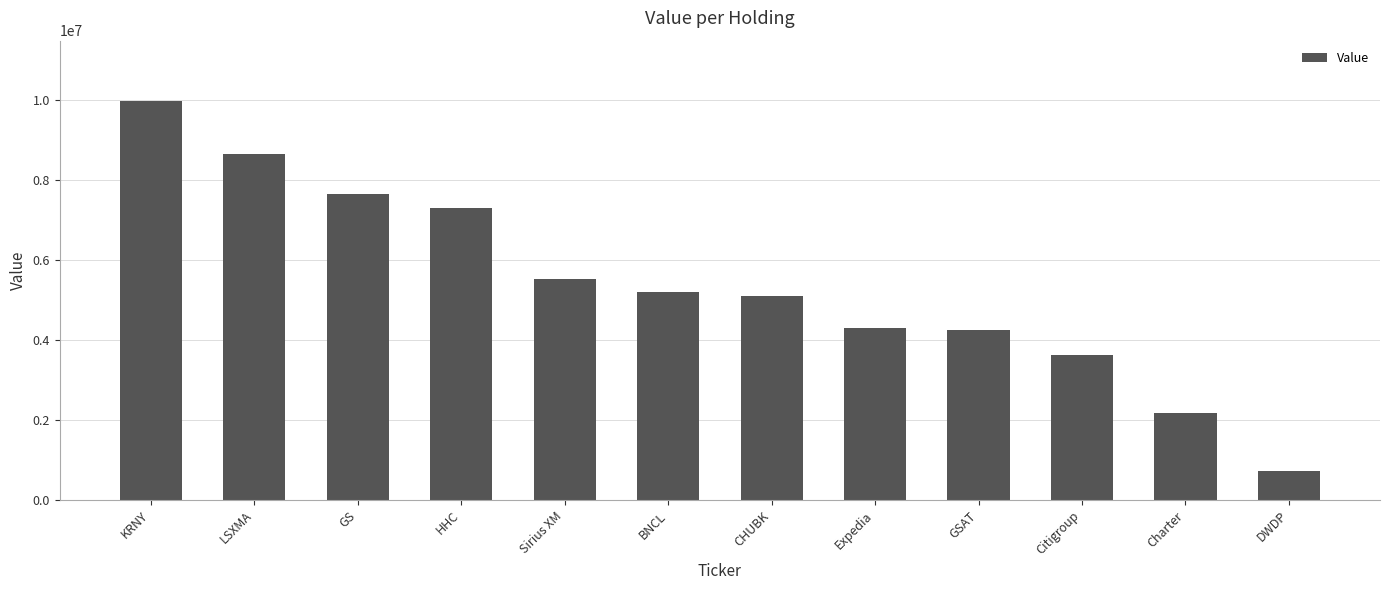

What is the difference between the maximum and minimum values?

9268000